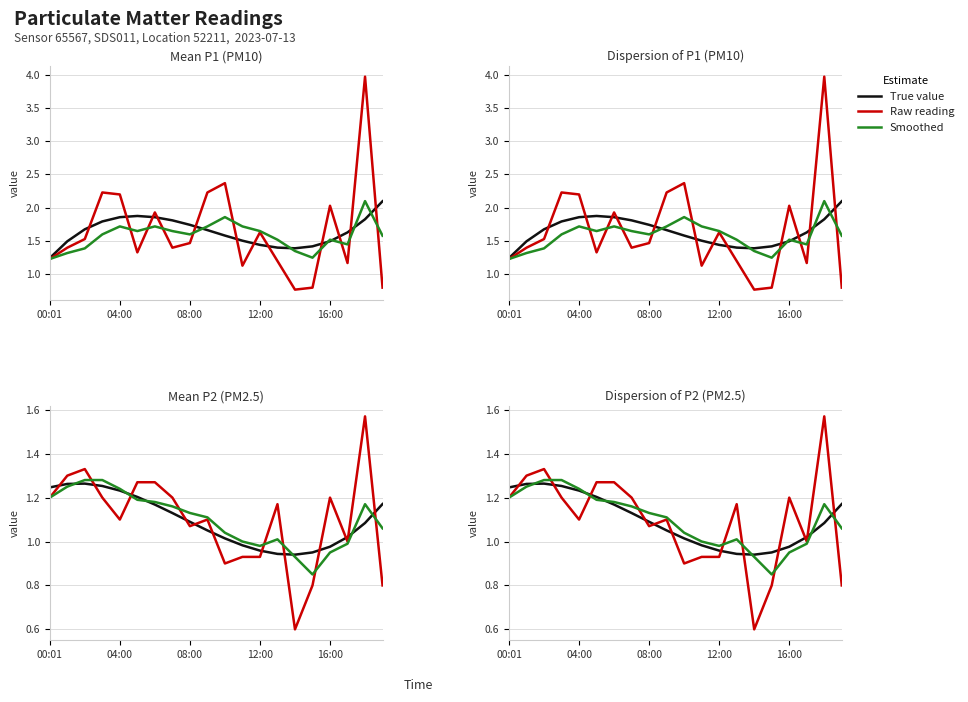

What is the total value across all series at 15?

2.6